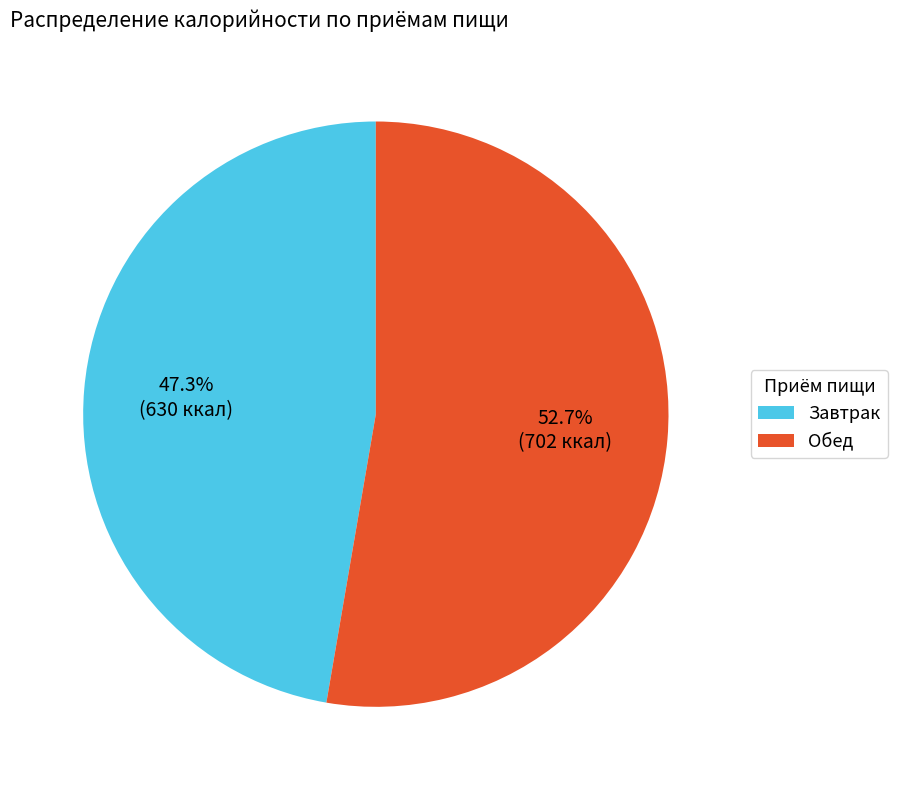

Is there any slice that represents more than half of the pie?

Yes